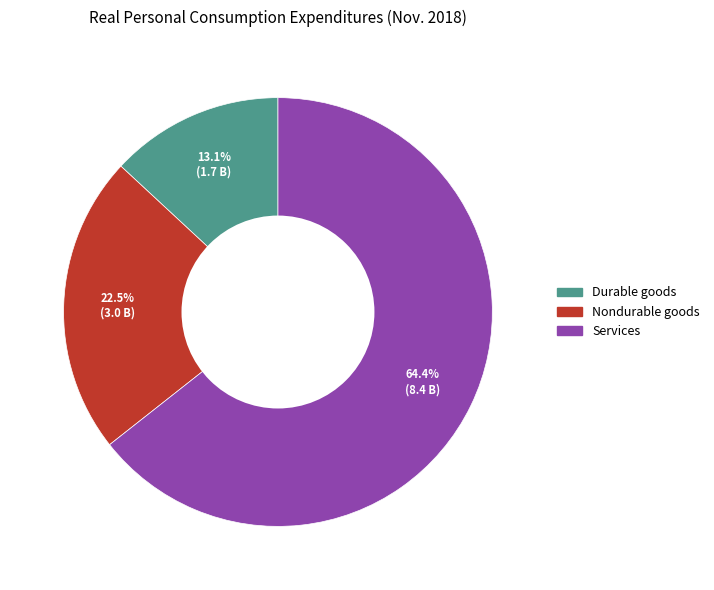

Count the number of slices in the pie.

3